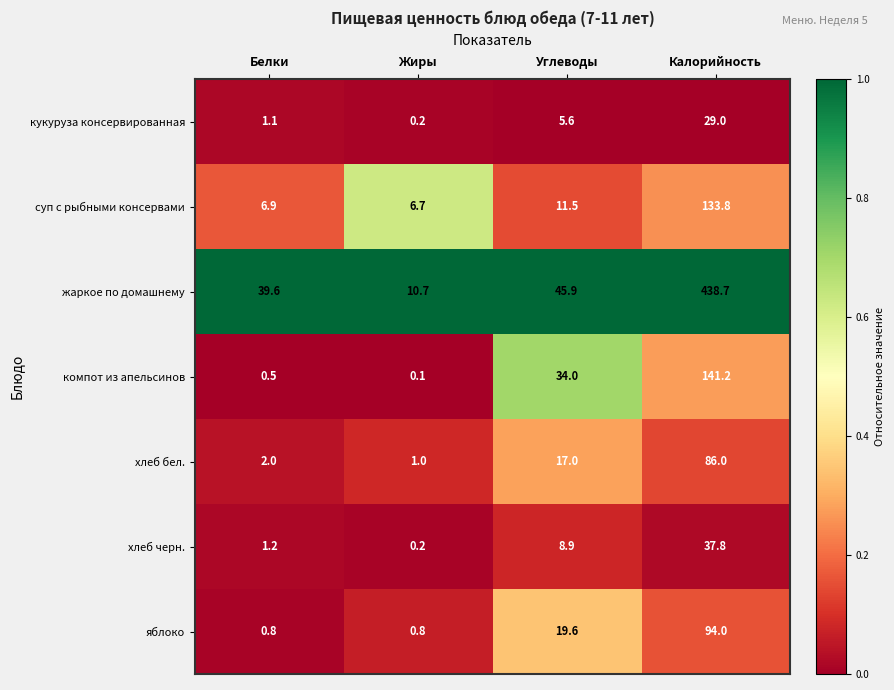

Reading left to right, what are all the values shown in this chart?

кукуруза консервированная: 1.1	0.2	5.6	29.0
суп с рыбными консервами: 6.9	6.7	11.5	133.8
жаркое по домашнему: 39.6	10.7	45.9	438.7
компот из апельсинов: 0.5	0.1	34.0	141.2
хлеб бел.: 2.0	1.0	17.0	86.0
хлеб черн.: 1.2	0.2	8.9	37.8
яблоко: 0.8	0.8	19.6	94.0